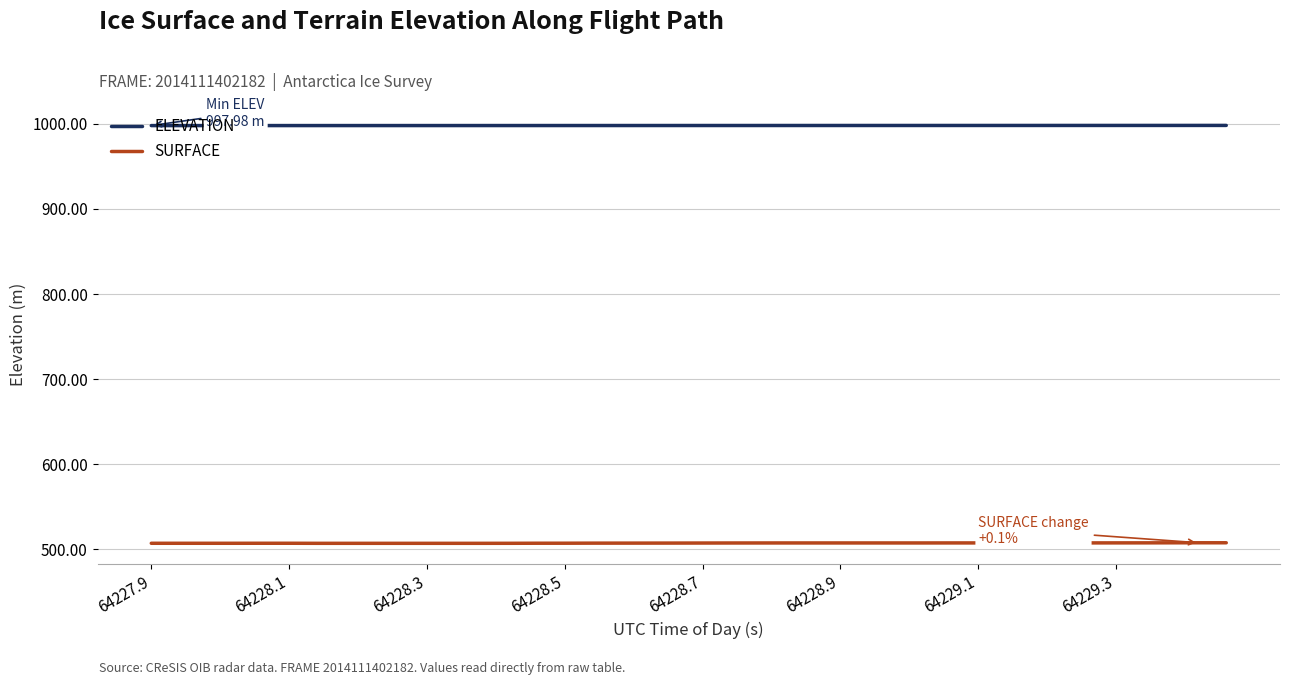

Which series has the largest range (max minus min)?

SURFACE